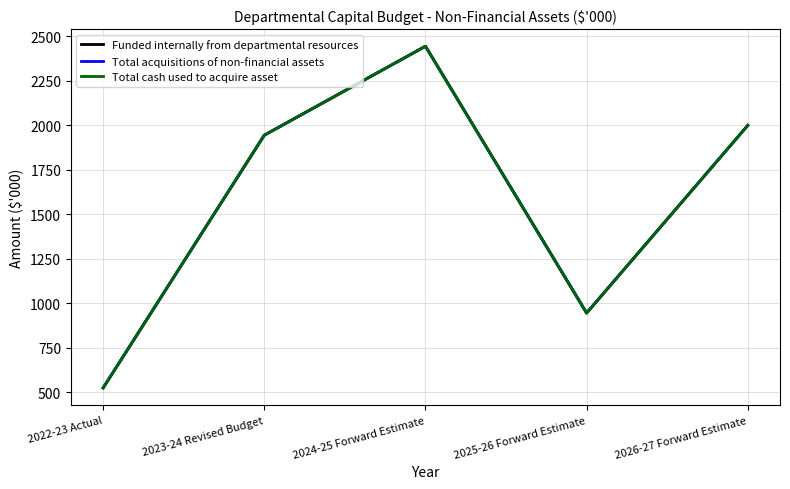

The value of Total acquisitions of non-financial assets at 2025-26 Forward Estimate is 460. True or false?

False